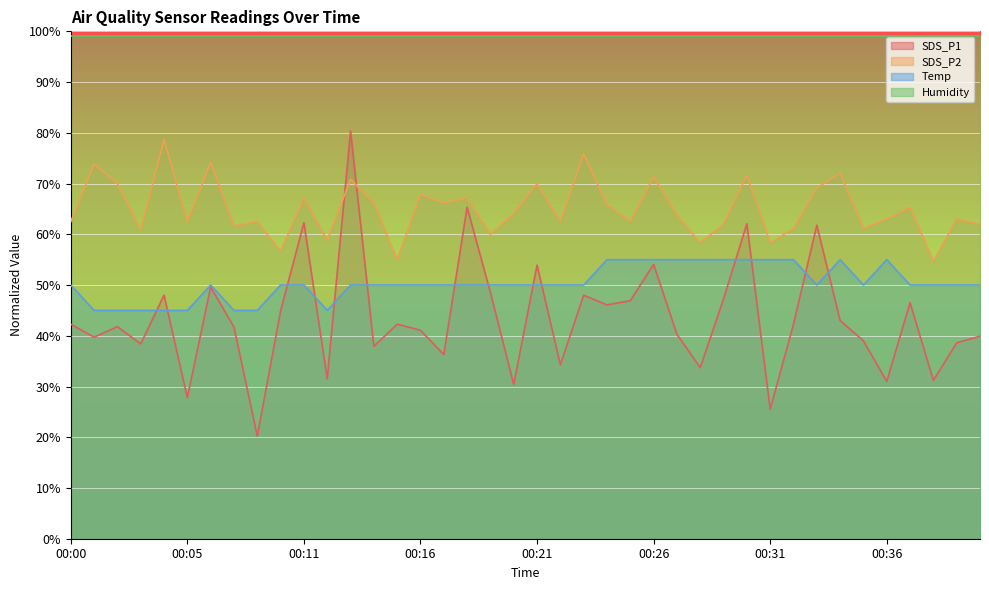

At how many categories does at least one series exceed 67?

40